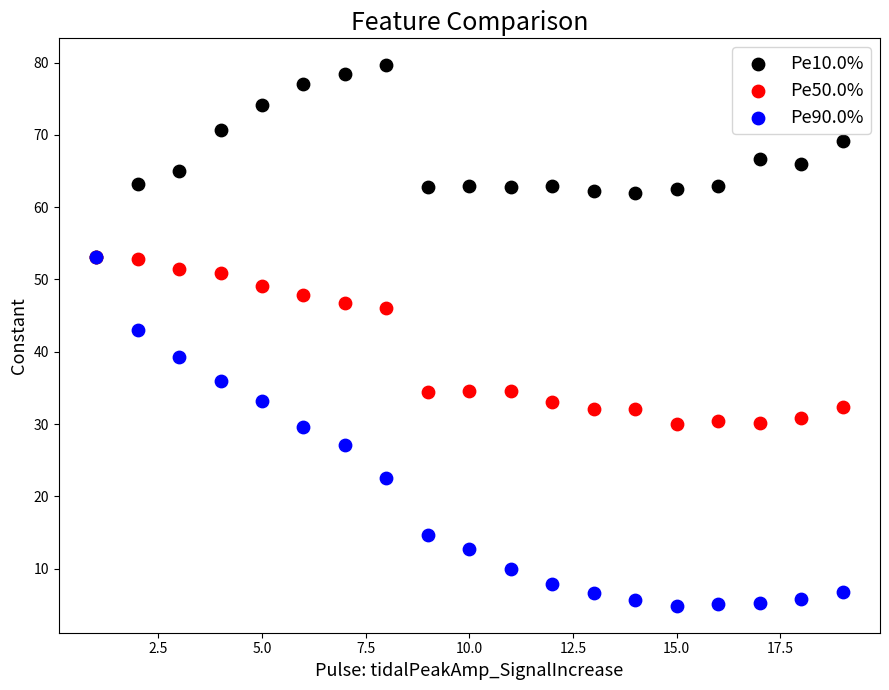

What are all the series names shown in the legend?

Pe10.0%, Pe50.0%, Pe90.0%